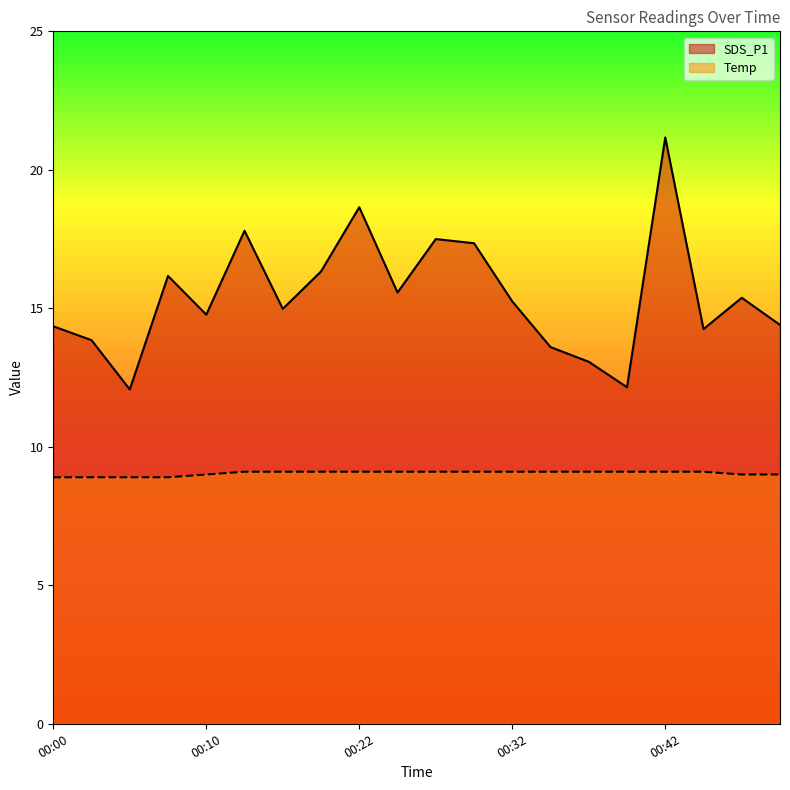

Reading left to right, extract all data points from this chart.

SDS_P1: 14.3	13.8	12.1	16.2	14.8	17.8	15.0	16.3	18.6	15.6	17.5	17.4	15.2	13.6	13.1	12.2	21.2	14.2	15.4	14.4
Temp: 8.9	8.9	8.9	8.9	9.0	9.1	9.1	9.1	9.1	9.1	9.1	9.1	9.1	9.1	9.1	9.1	9.1	9.1	9.0	9.0